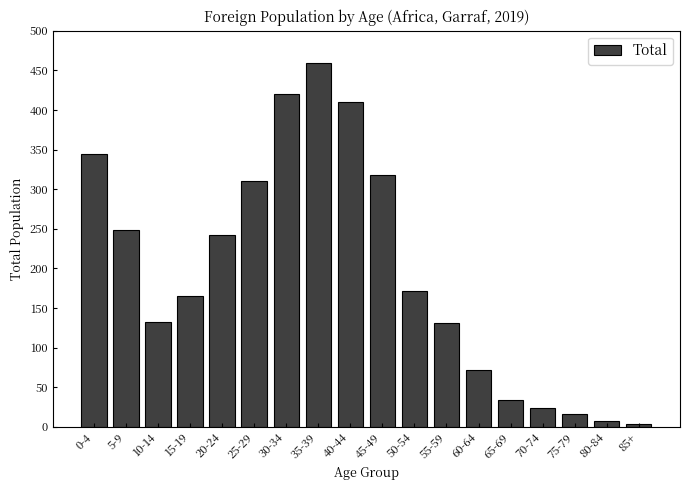

The chart shows a value of 24 at 70-74. True or false?

True